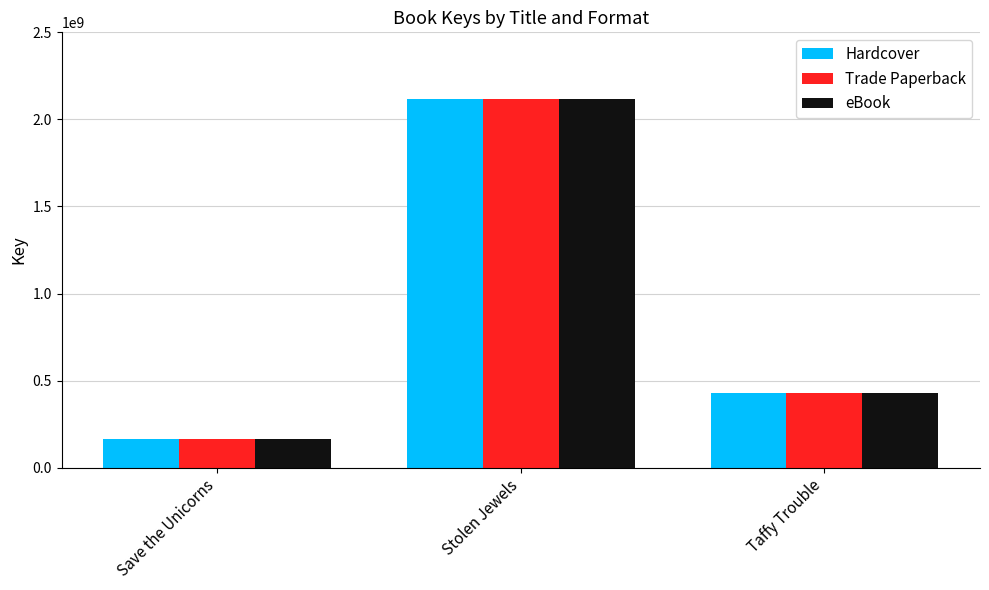

How many groups of bars are there?

3